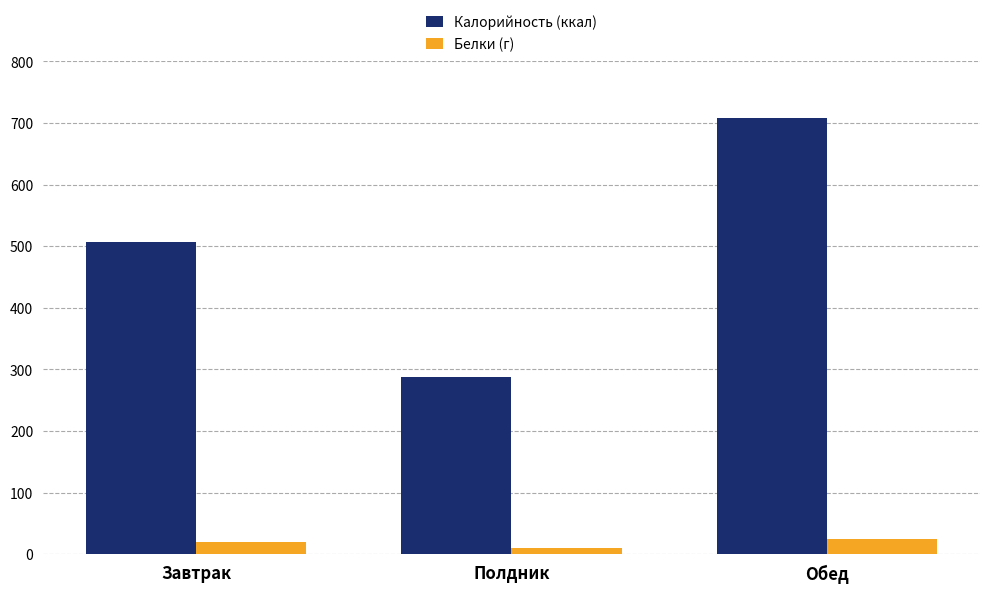

Reading left to right, what are all the values shown in this chart?

Калорийность (ккал): 506.7	287.3	707.9
Белки (г): 19.0	9.6	25.1